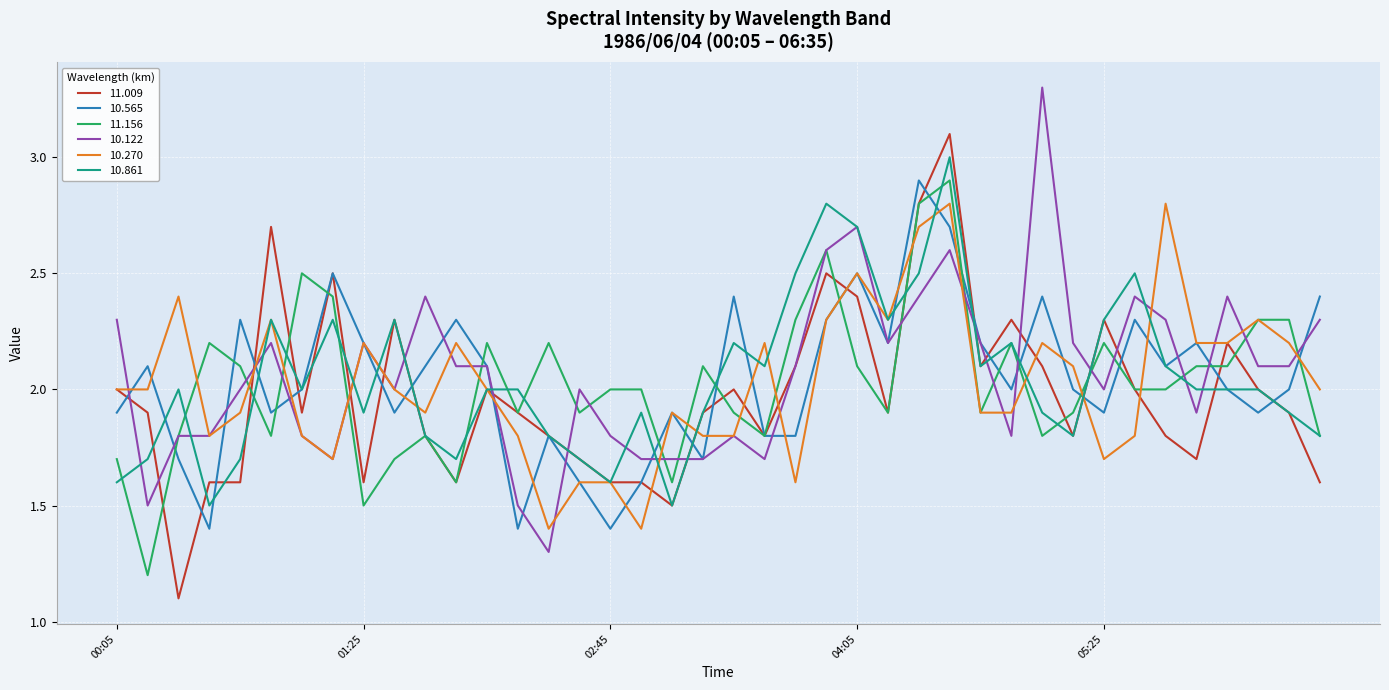

What is the highest value of the 10.122 series?

3.3